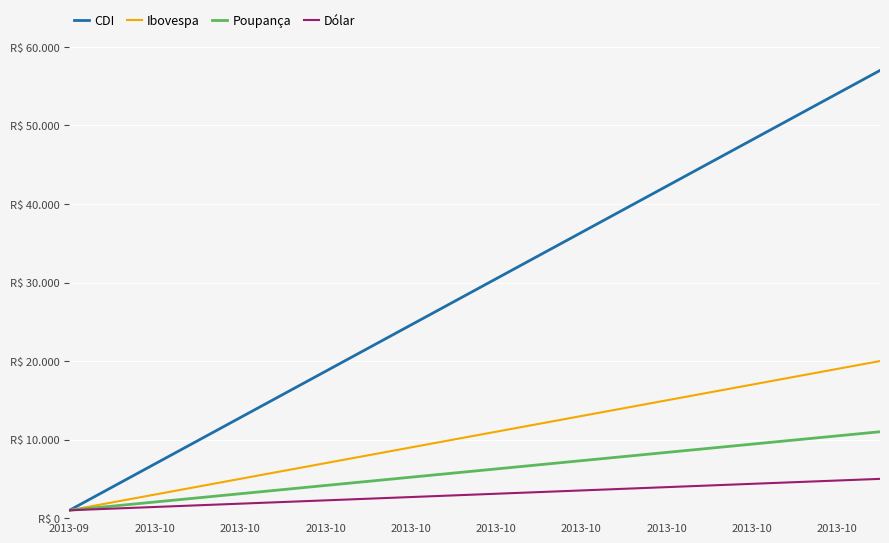

True or false: Dólar and Ibovespa cross at least once.

False